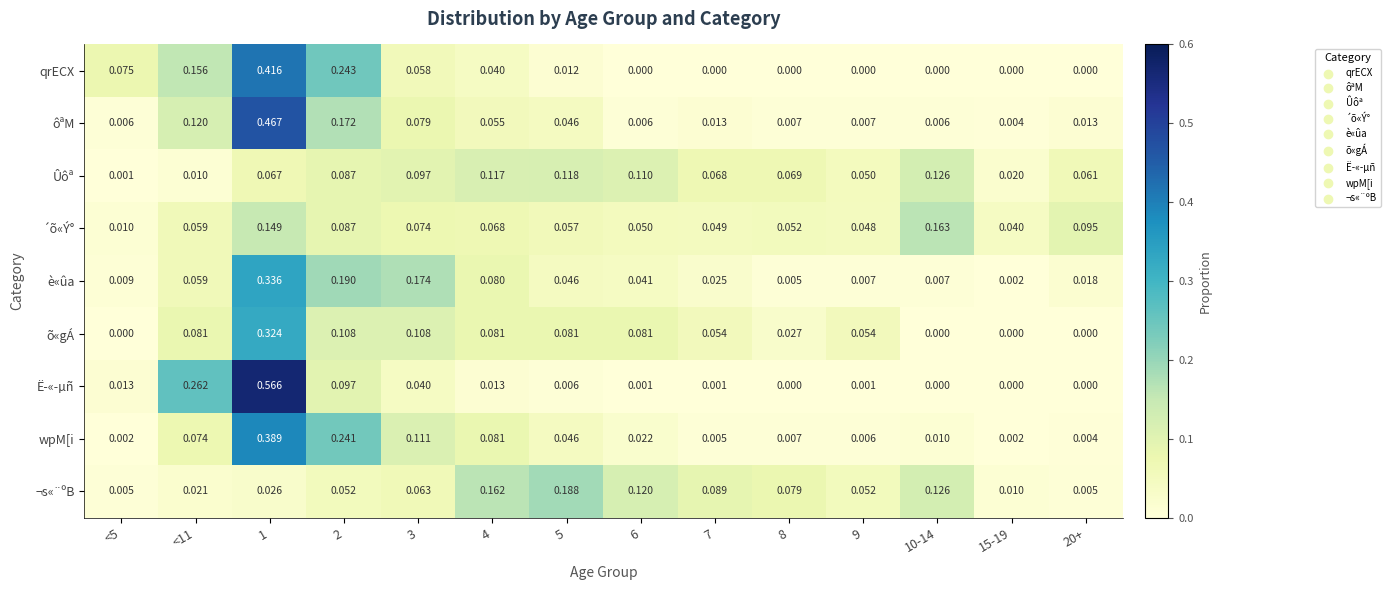

Which series has the largest range (max minus min)?

Ë­«­µñ